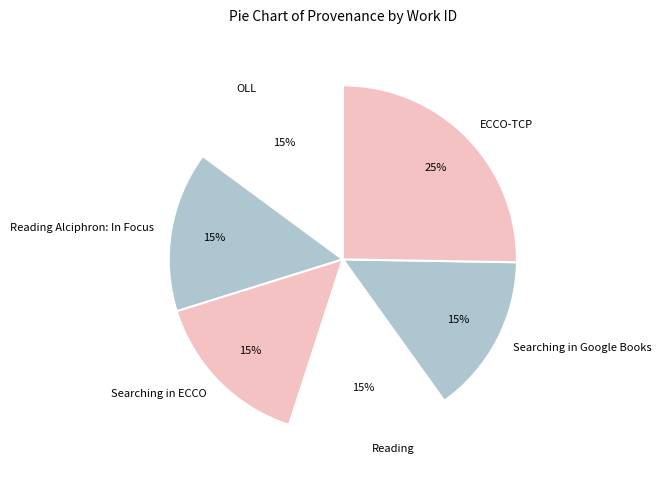

Does Searching in ECCO represent more than half of the total?

No